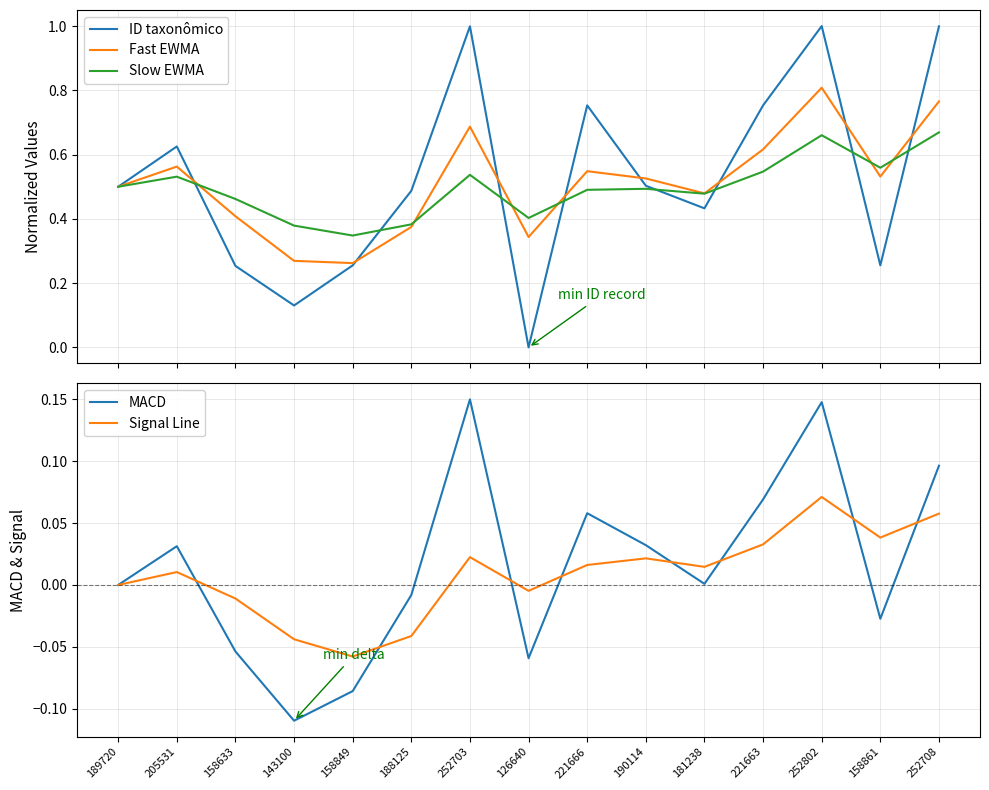

At which category is the sum across all series the highest?

252802